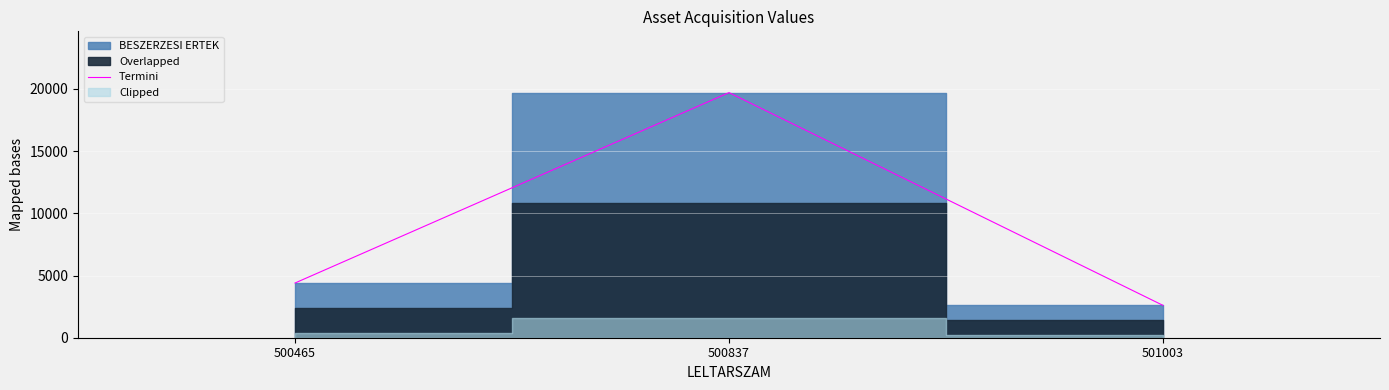

Is it true that the value at 500837 is 19706.4?

True